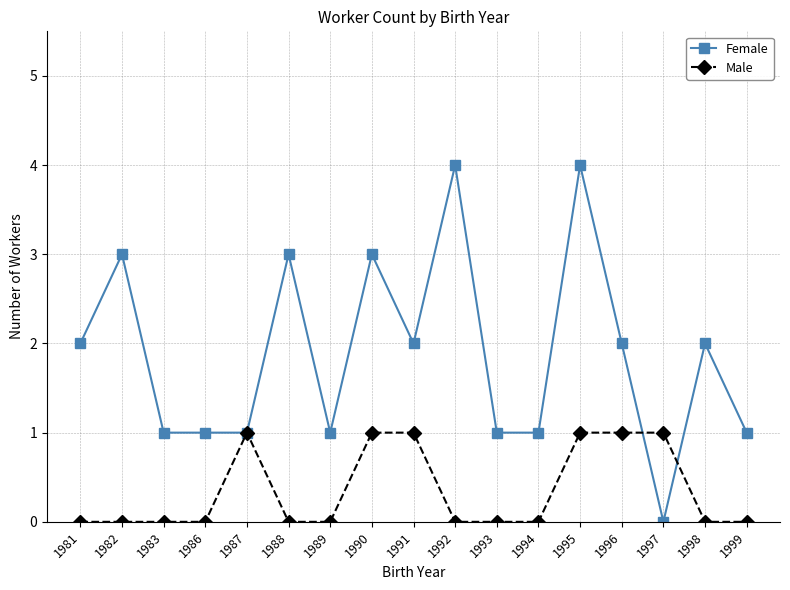

Reading left to right, transcribe all the data shown in this chart.

Female: 1981=2	1982=3	1983=1	1986=1	1987=1	1988=3	1989=1	1990=3	1991=2	1992=4	1993=1	1994=1	1995=4	1996=2	1997=0	1998=2	1999=1
Male: 1981=0	1982=0	1983=0	1986=0	1987=1	1988=0	1989=0	1990=1	1991=1	1992=0	1993=0	1994=0	1995=1	1996=1	1997=1	1998=0	1999=0